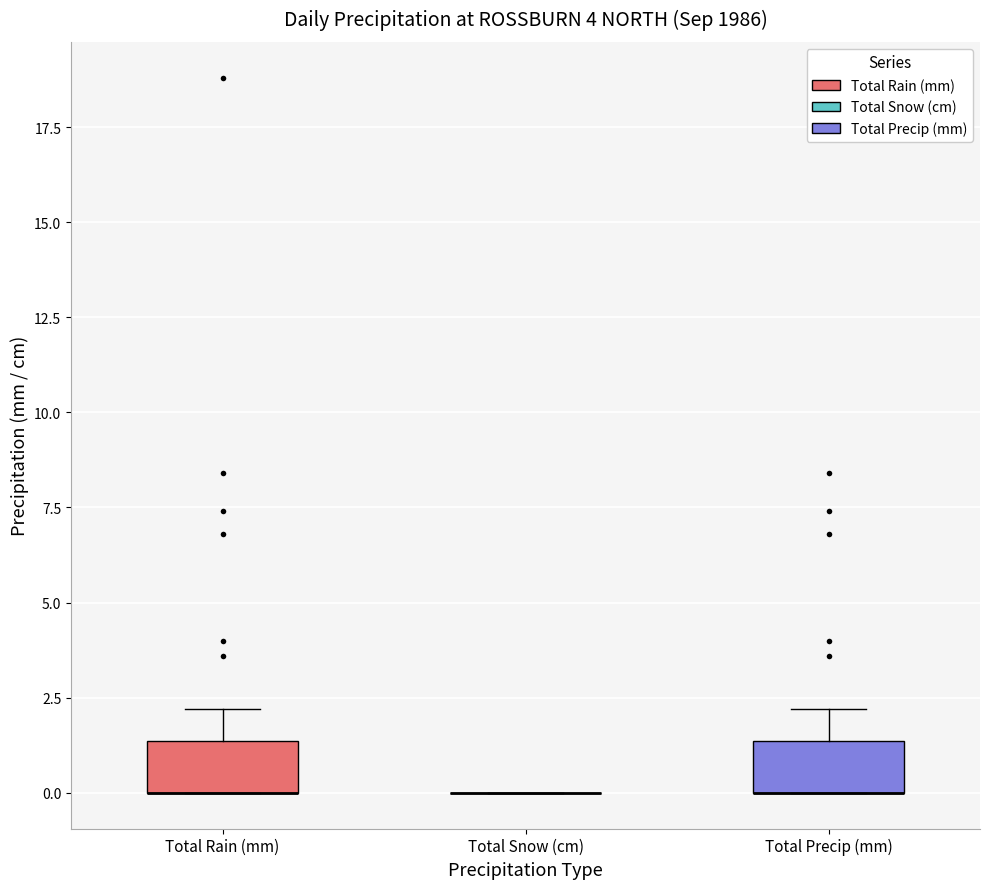

Reading left to right, transcribe this box plot: for each box, give where its median line is, the range the box spans, and where its two whiskers end, as read against the y-axis. The values are not printed on the chart, so give them approximately, as read against the axis.

Total Rain (mm): median 0.0 (drawn on the box's lower edge), box 0.0 to 1.5, whiskers 0.0 to 2.0
Total Snow (cm): box collapsed to a line at 0.0, whiskers 0.0 to 0.0
Total Precip (mm): median 0.0 (drawn on the box's lower edge), box 0.0 to 1.5, whiskers 0.0 to 2.0